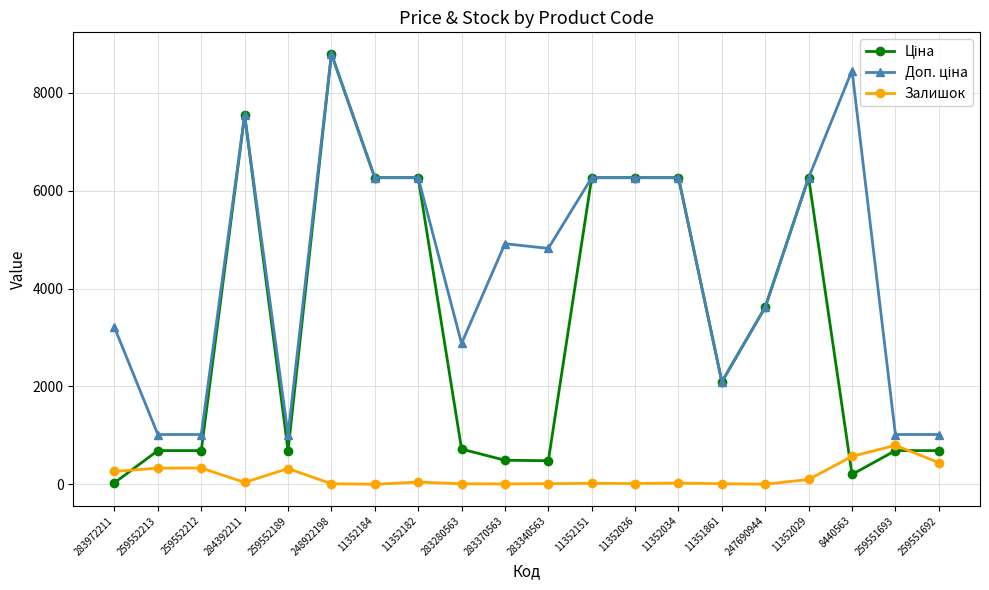

At which label does Залишок reach its peak?

259551693